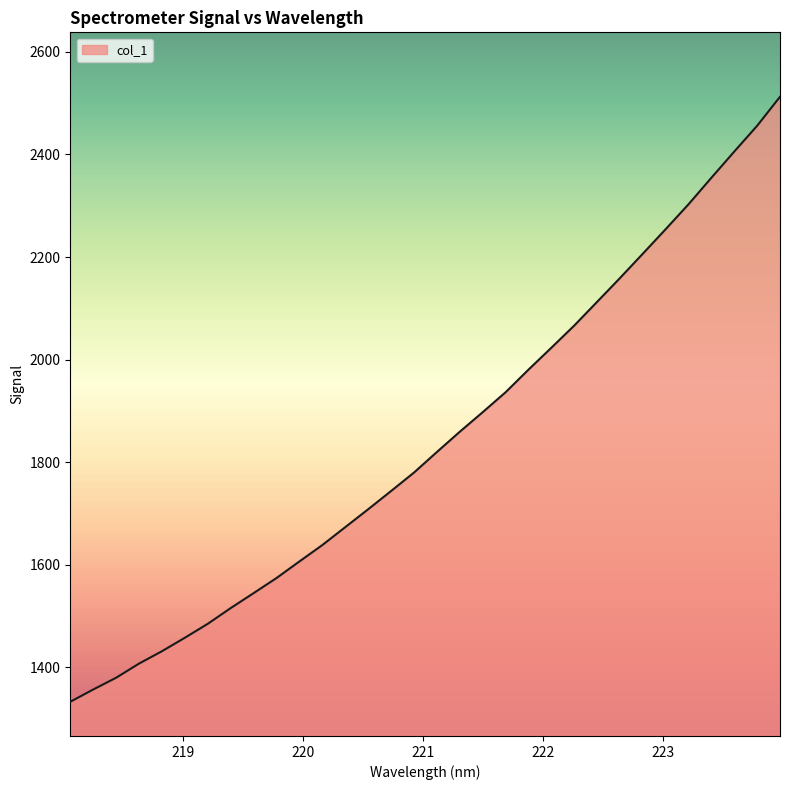

What is the difference between the maximum and minimum values?

1179.4